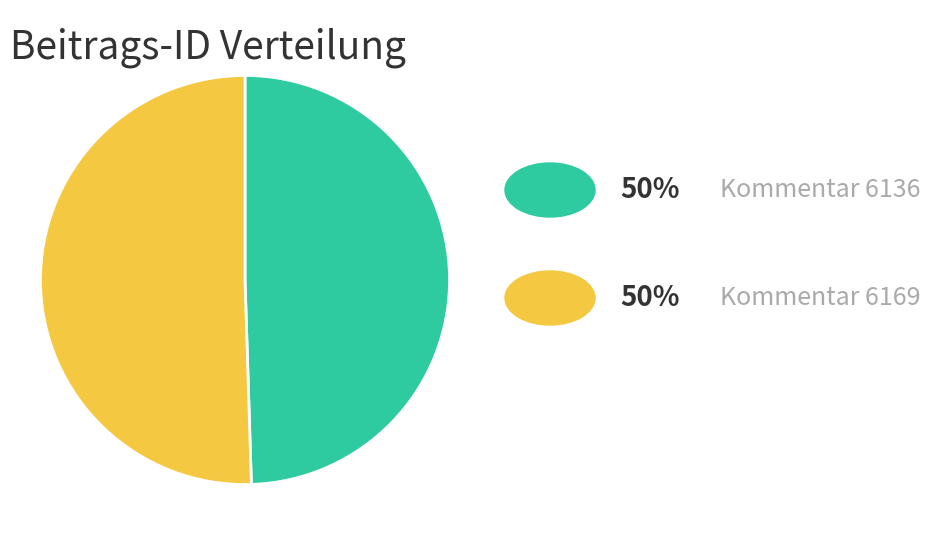

Is there a majority slice in this chart?

Yes